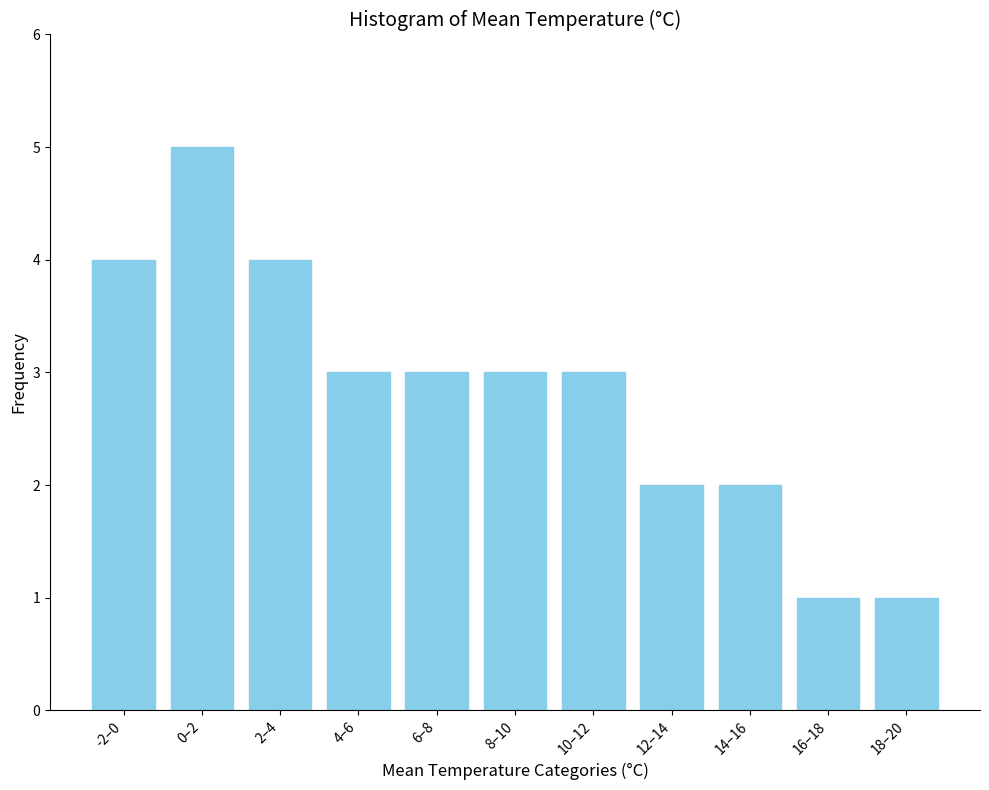

Reading left to right, list all the values displayed in this chart.

4	5	4	3	3	3	3	2	2	1	1